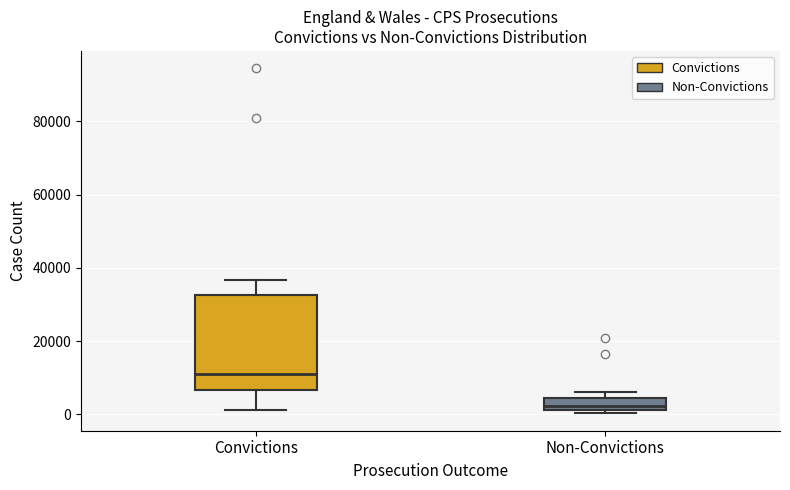

Comparing the boxes themselves (not the whiskers), which one is the tallest?

Convictions